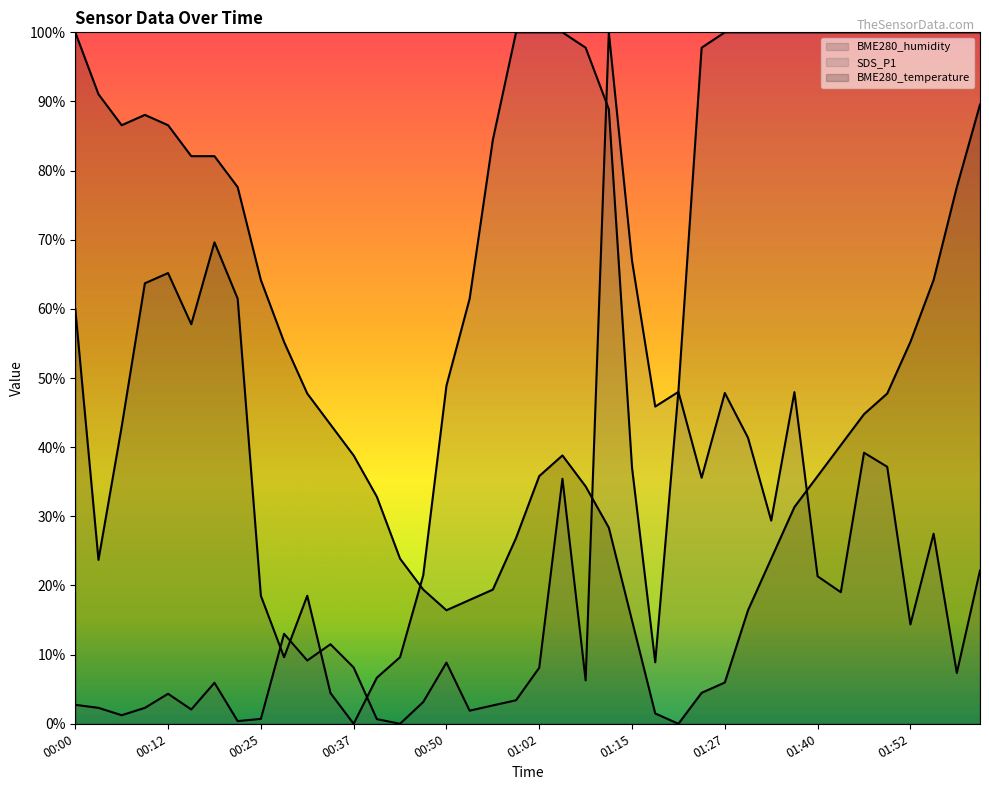

True or false: SDS_P1 has a value of 1.0 at 00:53.

False